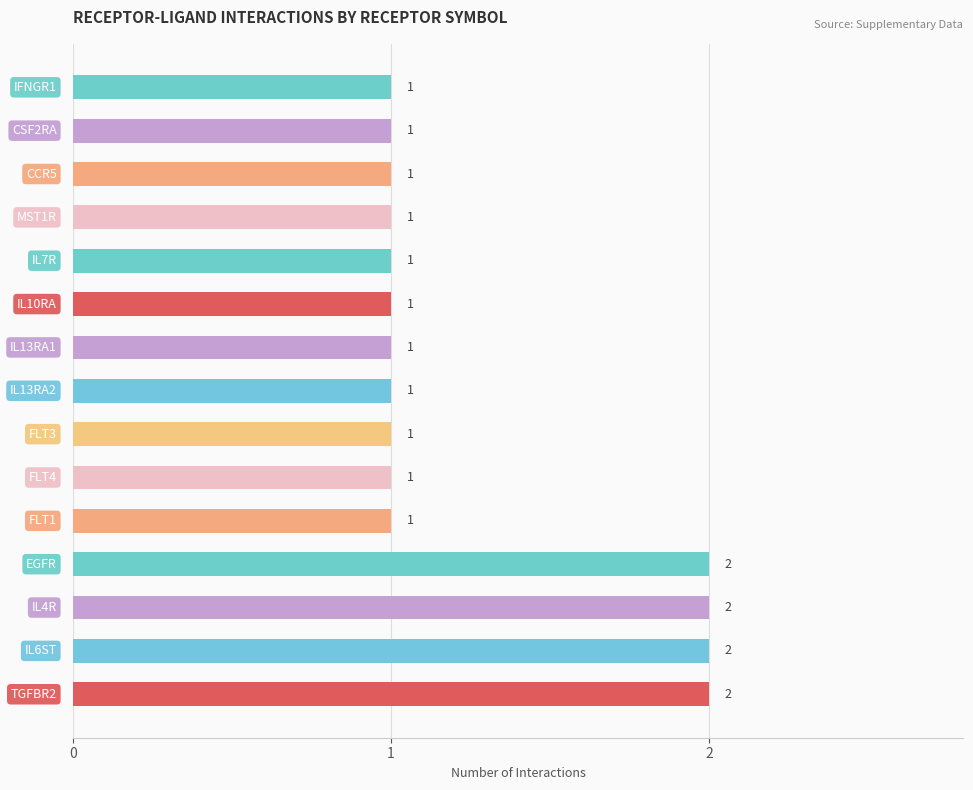

Count the values in the range 1 to 2.

15